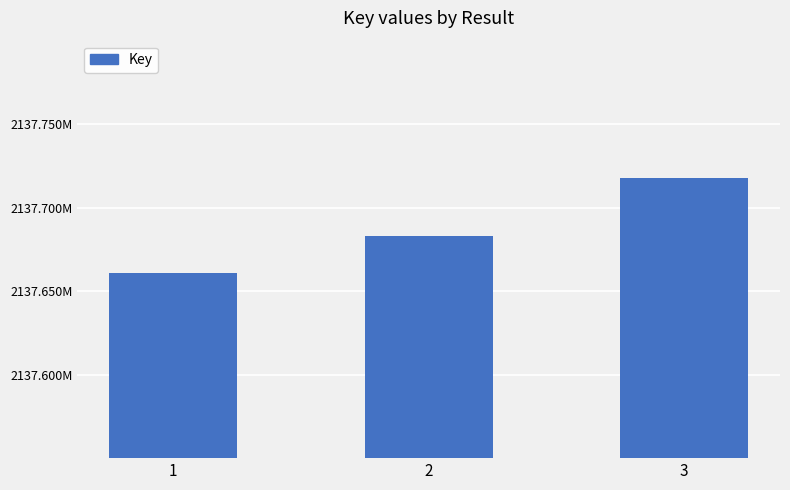

What is the change in value from 2 to 3?

+34540